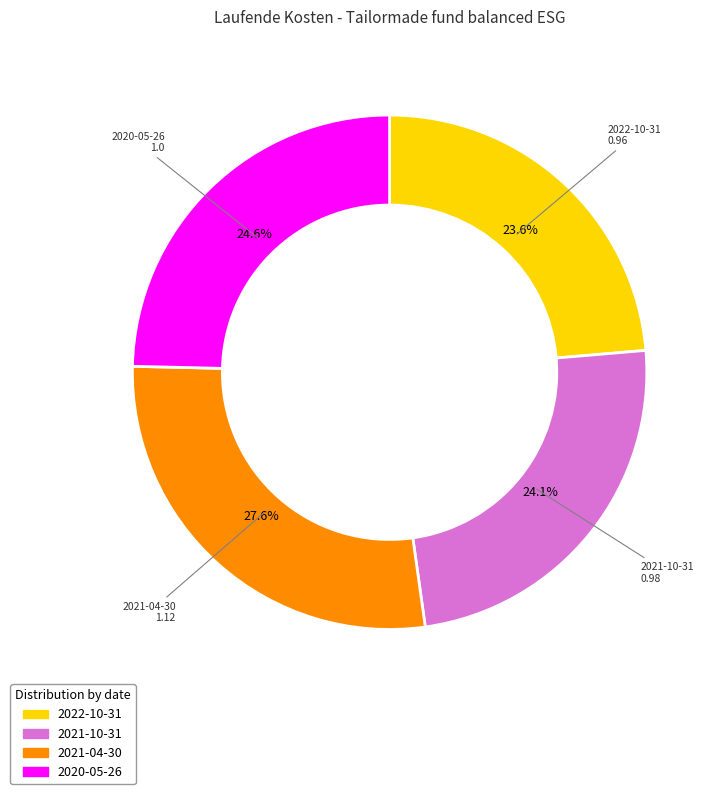

To the nearest percent, what percentage of the pie is 2021-04-30?

28%